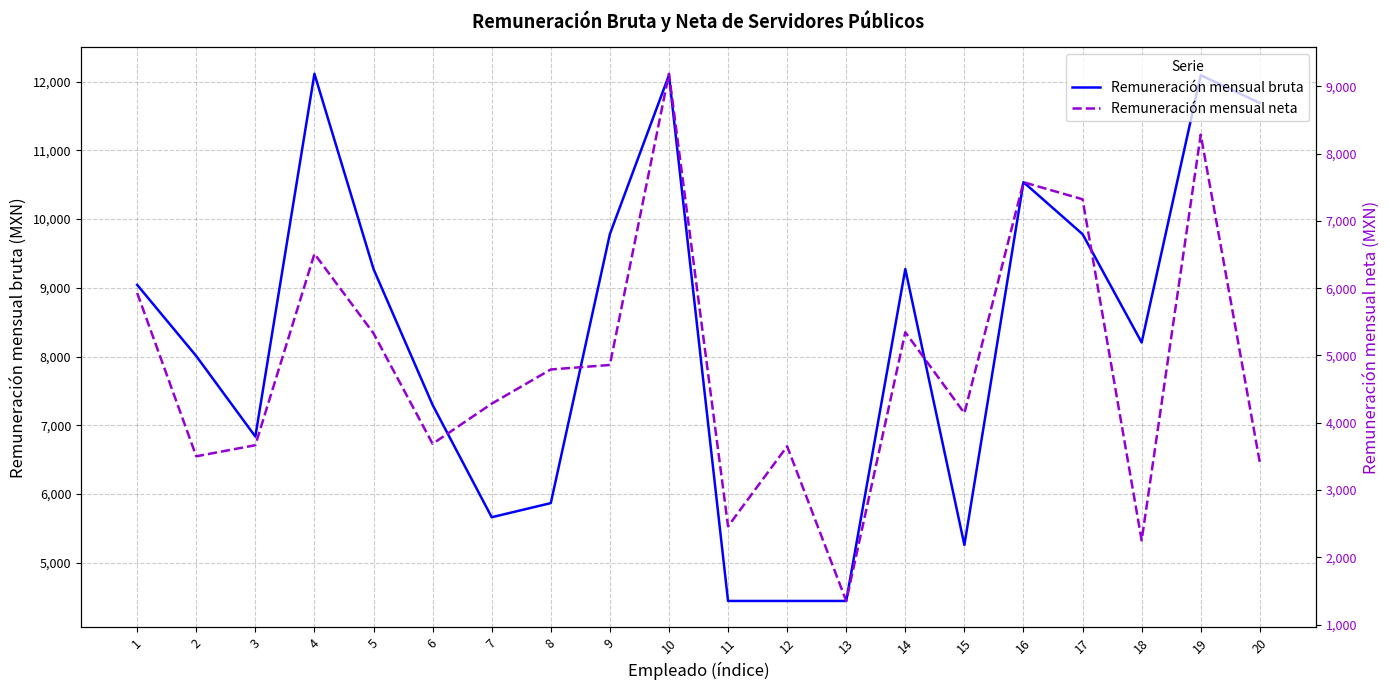

What is the value of the Remuneración mensual bruta point at the 13th from the left?

4444.0